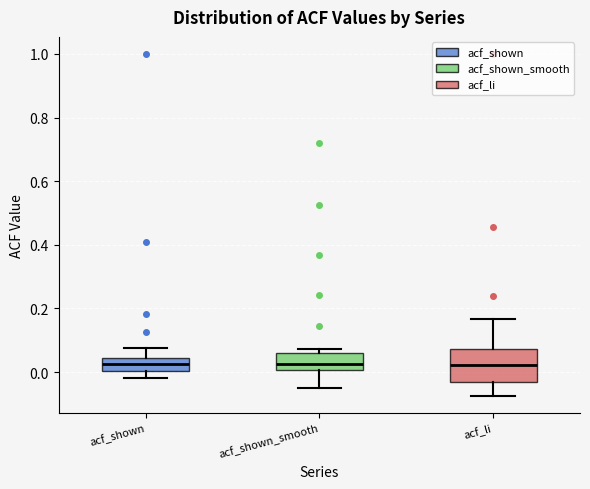

Which box is the tallest, from its lower edge to its upper edge?

acf_li